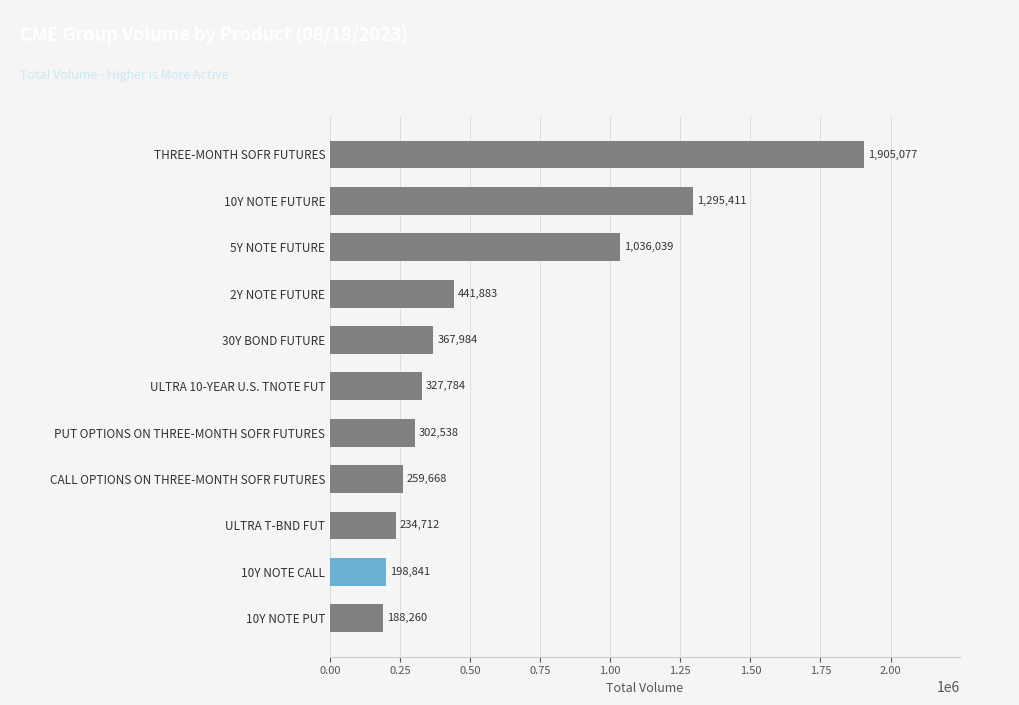

Are the bars horizontal?

Yes